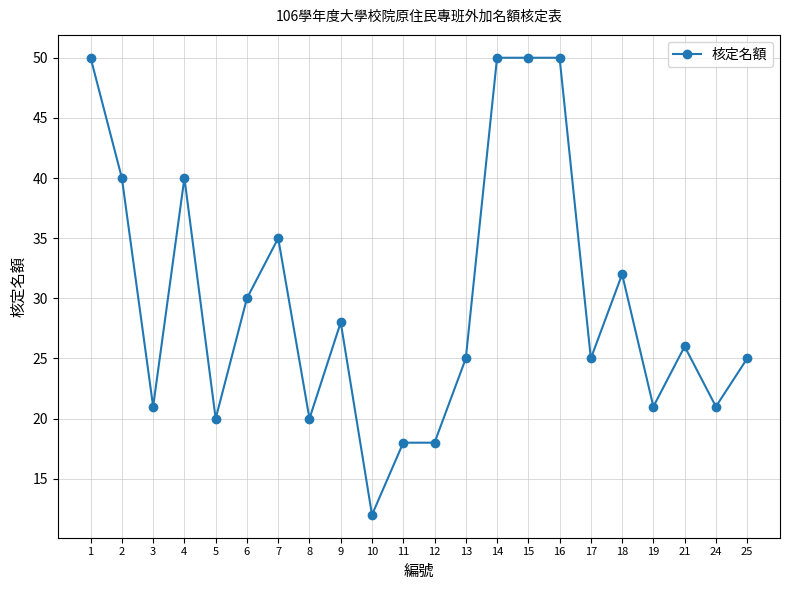

What is the value of the 7th point from the left?

35